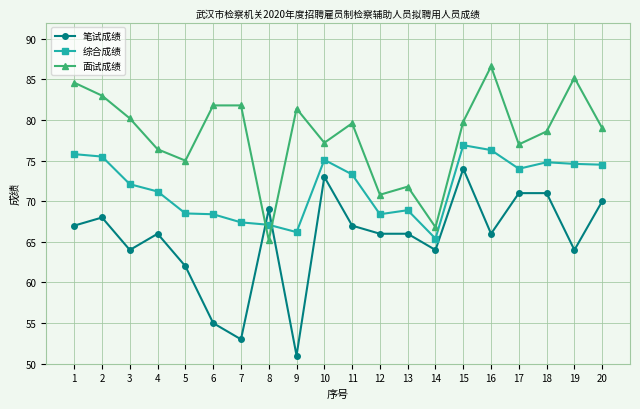

Does the chart display data point markers on the line(s)?

Yes